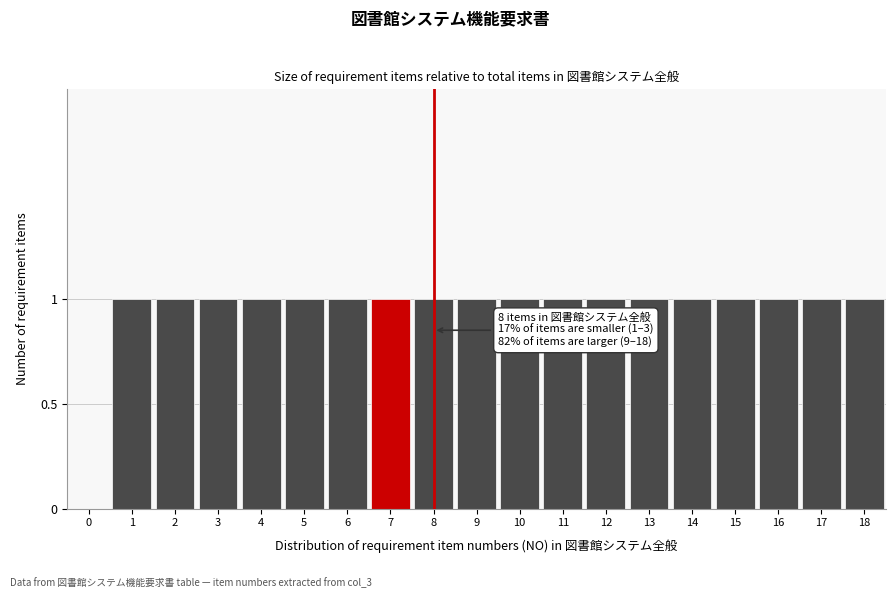

Reading right to left, what are all the values shown in this chart?

18=1	17=1	16=1	15=1	14=1	13=1	12=1	11=1	10=1	9=1	8=1	7=1	6=1	5=1	4=1	3=1	2=1	1=1	0=0